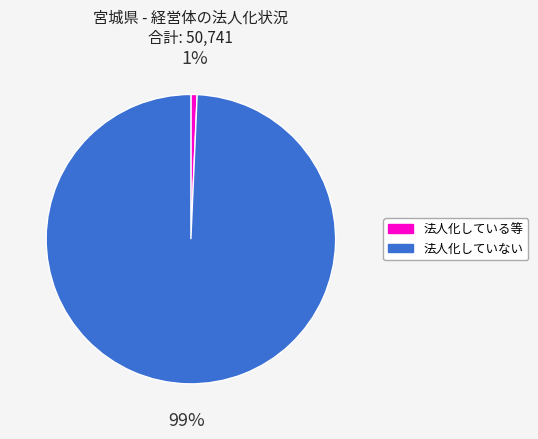

Between 法人化していない and 法人化している等, which is larger?

法人化していない